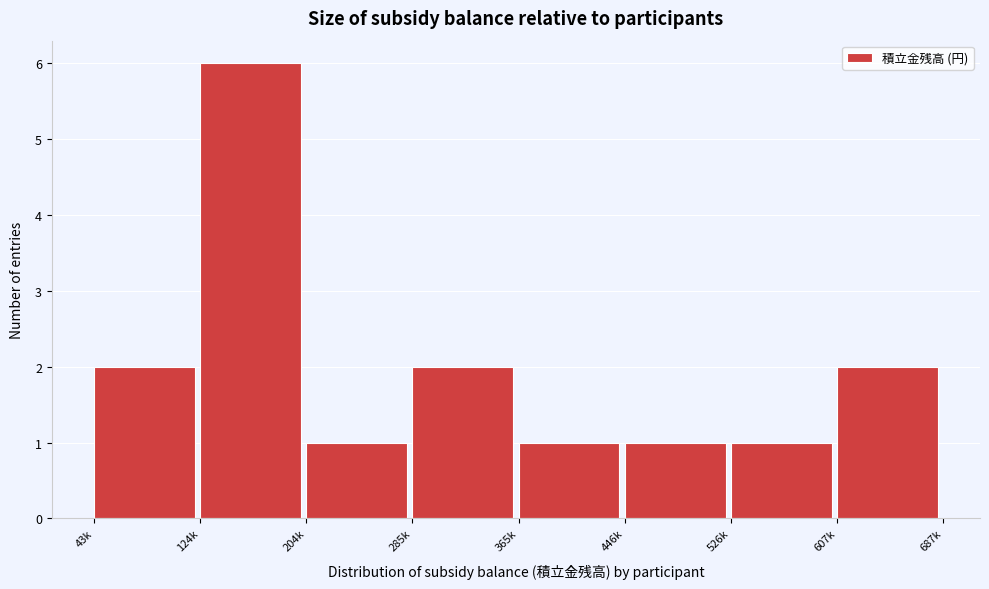

Reading left to right, list all the values displayed in this chart.

2	6	1	2	1	1	1	2